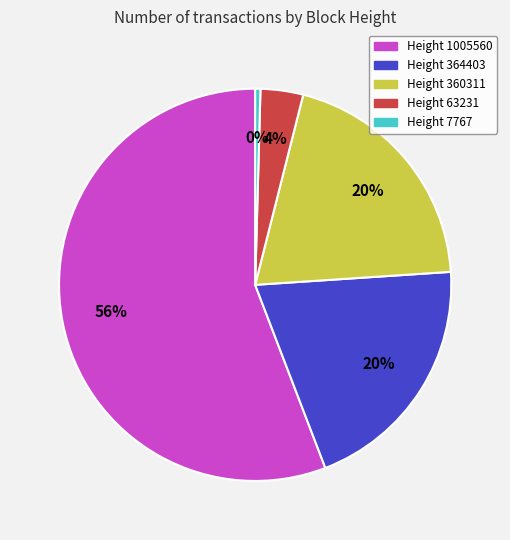

What is the largest slice in the pie chart?

Height 1005560